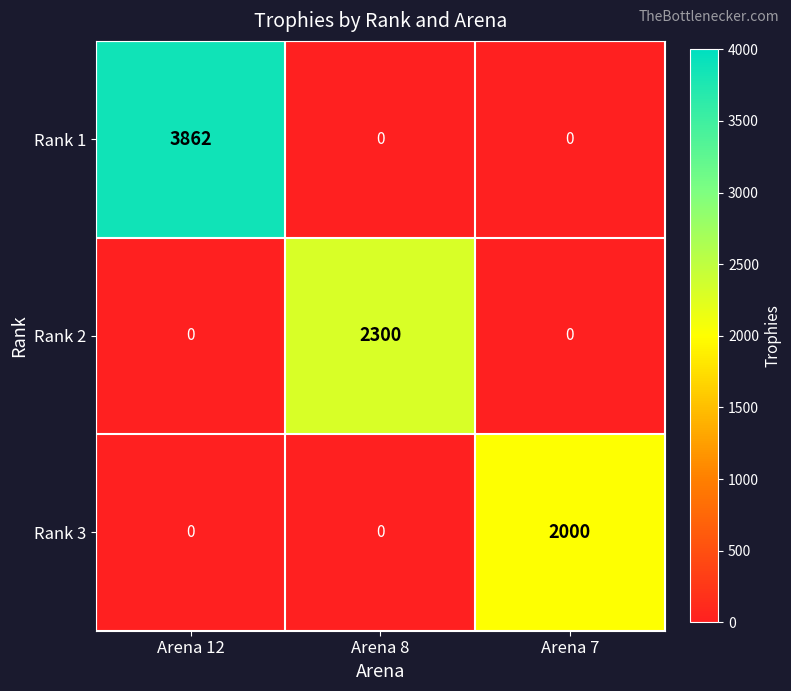

Reading left to right, extract all data points from this chart.

Rank 1: Arena 12=3862	Arena 8=0	Arena 7=0
Rank 2: Arena 12=0	Arena 8=2300	Arena 7=0
Rank 3: Arena 12=0	Arena 8=0	Arena 7=2000